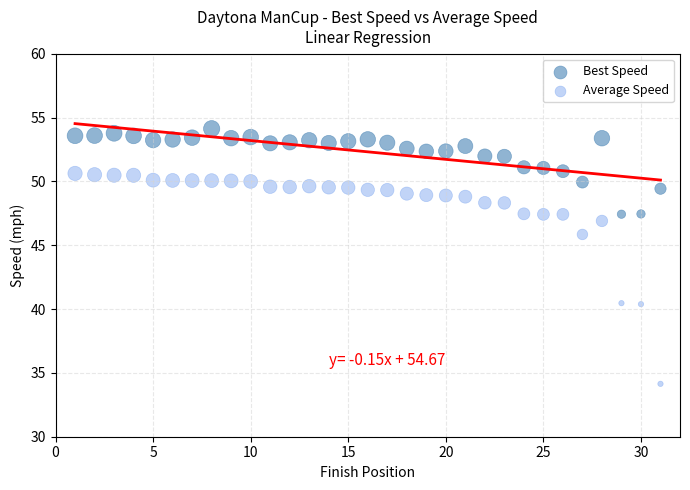

Which series has the widest spread of Y values?

Average Speed